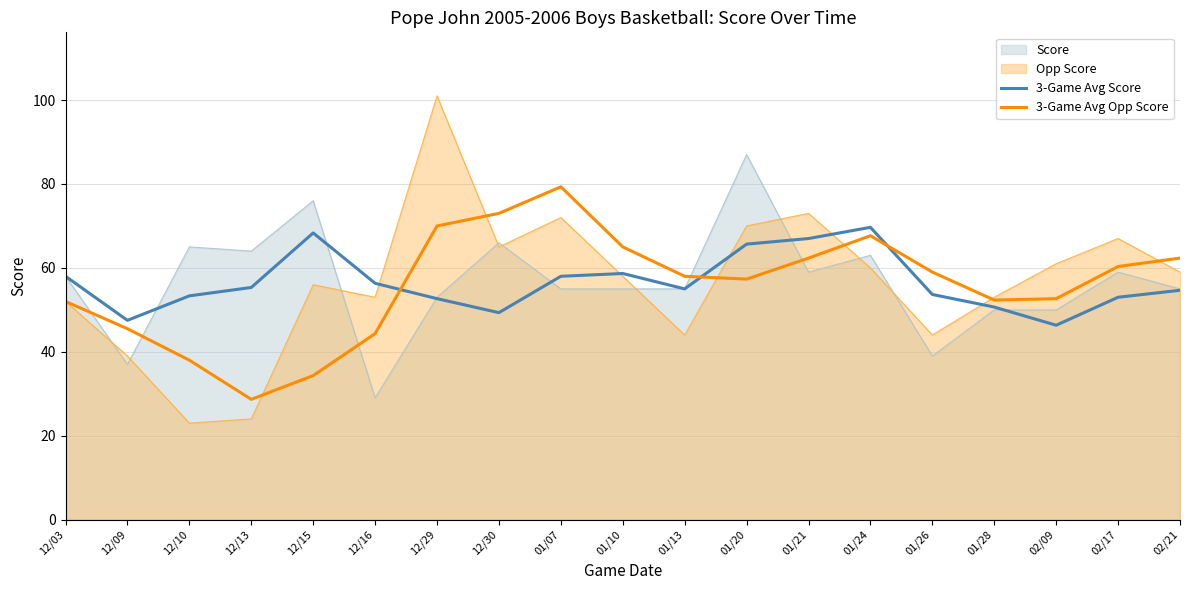

Reading left to right, what are all the values shown in this chart?

3-Game Avg Score: 58.0	47.5	53.3	55.3	68.3	56.3	52.7	49.3	58.0	58.7	55.0	65.7	67.0	69.7	53.7	50.7	46.3	53.0	54.7
3-Game Avg Opp Score: 52.0	45.5	38.0	28.7	34.3	44.3	70.0	73.0	79.3	65.0	58.0	57.3	62.3	67.7	59.0	52.3	52.7	60.3	62.3